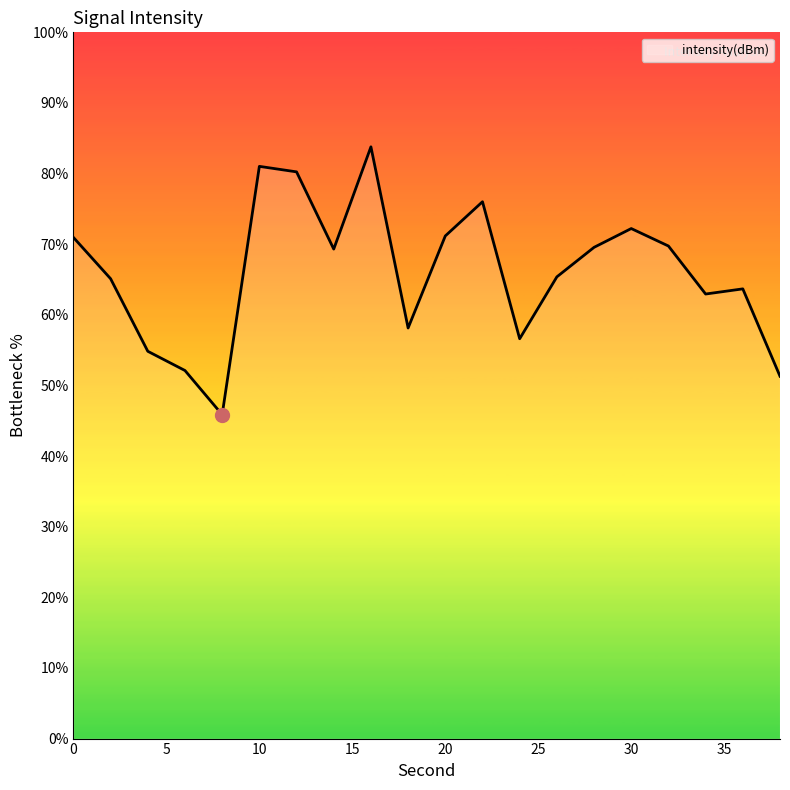

What is the smallest value displayed?

45.9